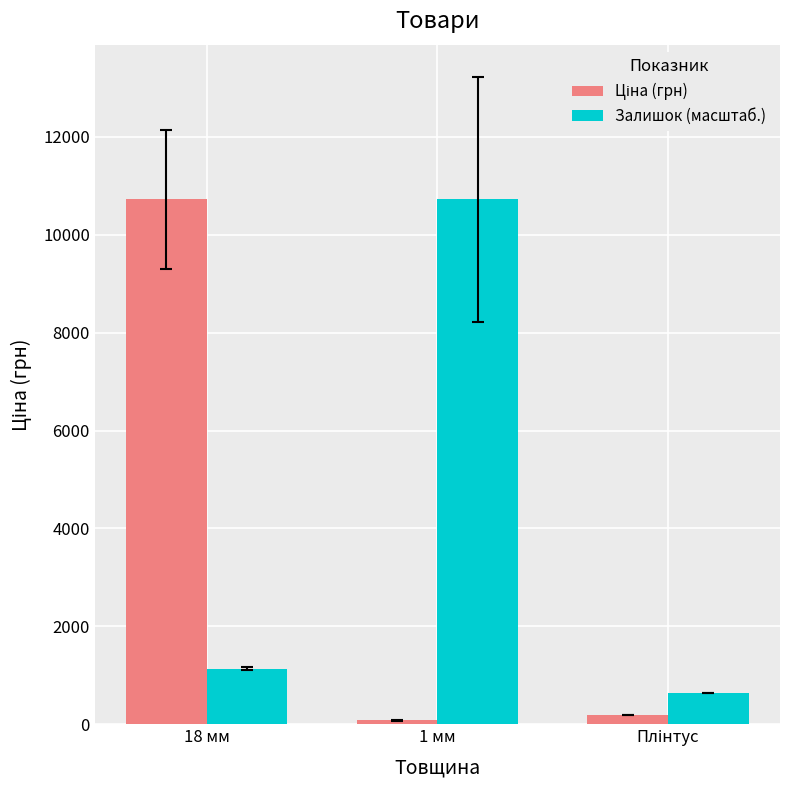

Count the number of data series in this chart.

2